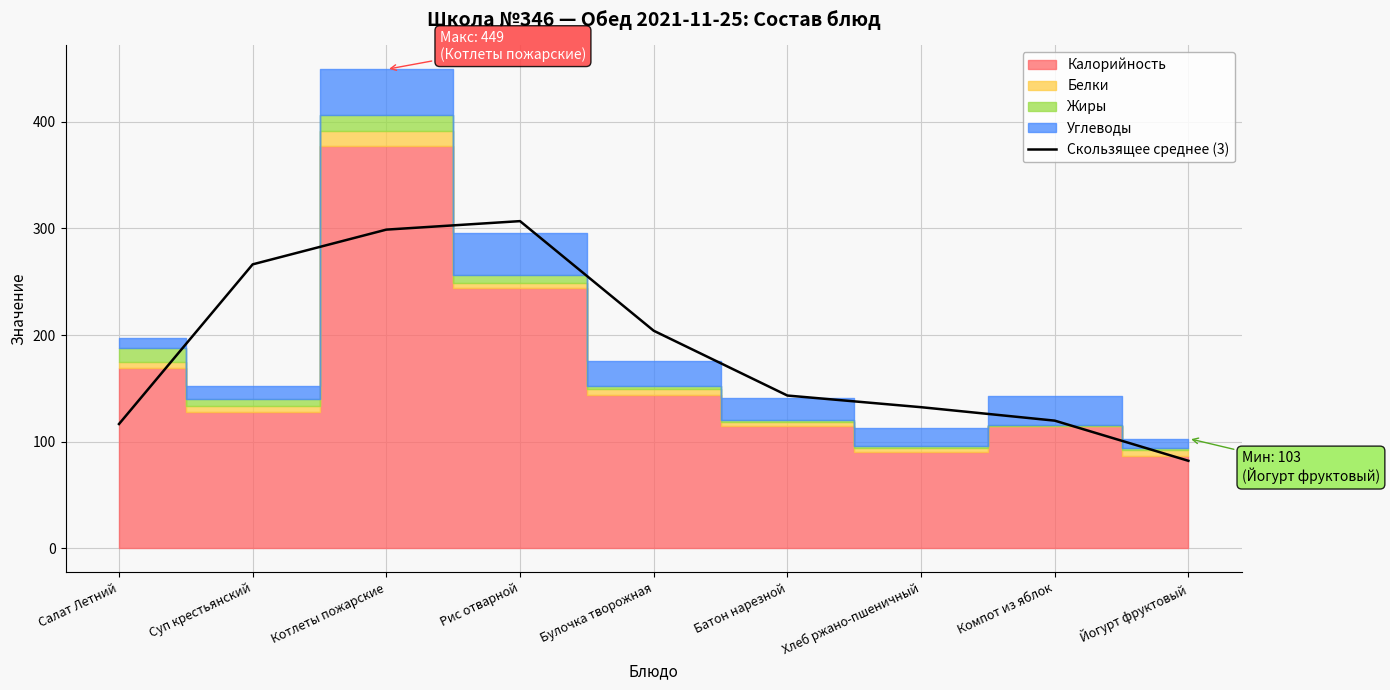

What is the label of the 3rd point from the left?

Котлеты пожарские